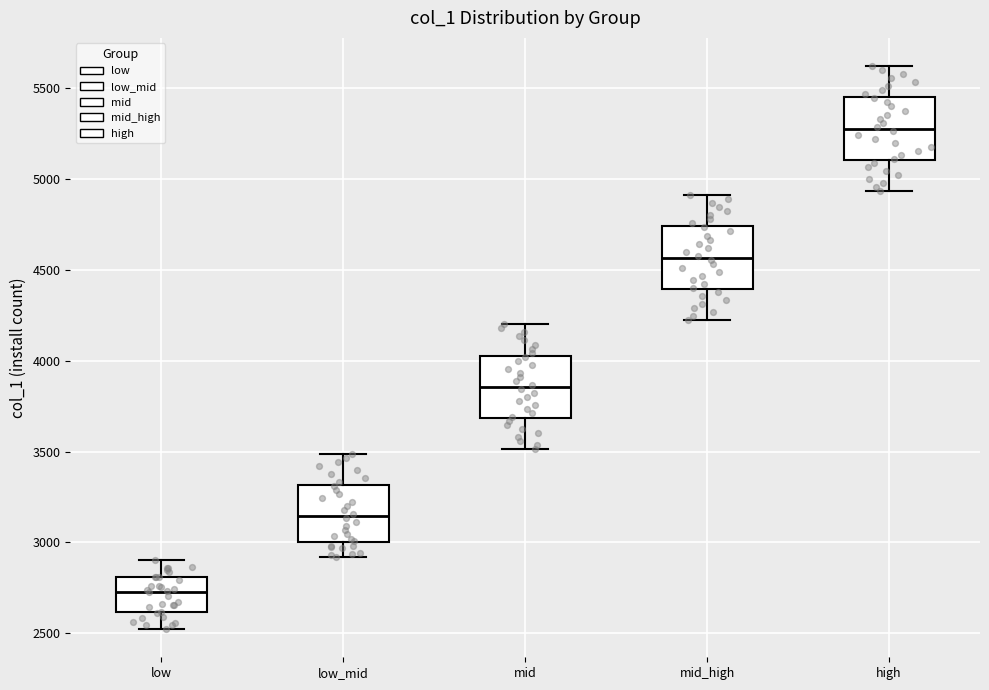

Reading left to right, read every box against the y-axis: the position of its median line, the range the box covers, and the ends of its whiskers. The values are not printed on the chart, so give them approximately, as read against the axis.

low: median 2750, box 2600 to 2800, whiskers 2500 to 2900
low_mid: median 3150, box 3000 to 3300, whiskers 2900 to 3500
mid: median 3850, box 3700 to 4050, whiskers 3500 to 4200
mid_high: median 4550, box 4400 to 4750, whiskers 4200 to 4900
high: median 5300, box 5100 to 5450, whiskers 4950 to 5600